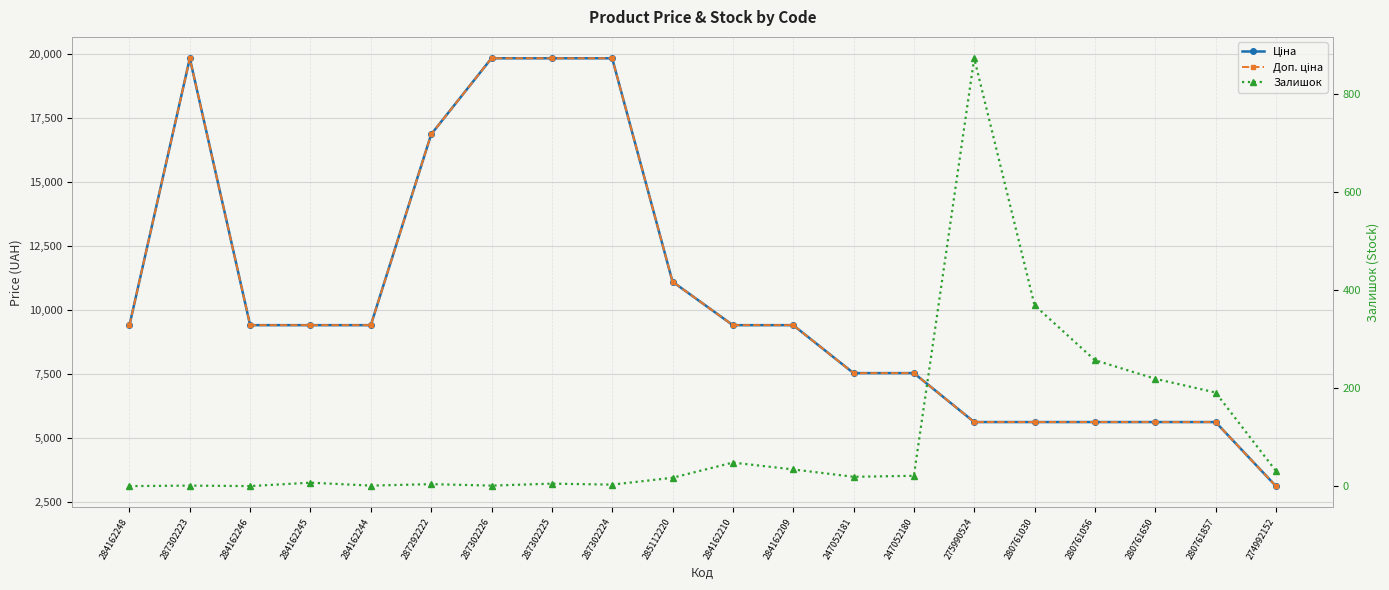

How many data points does each series have?

20